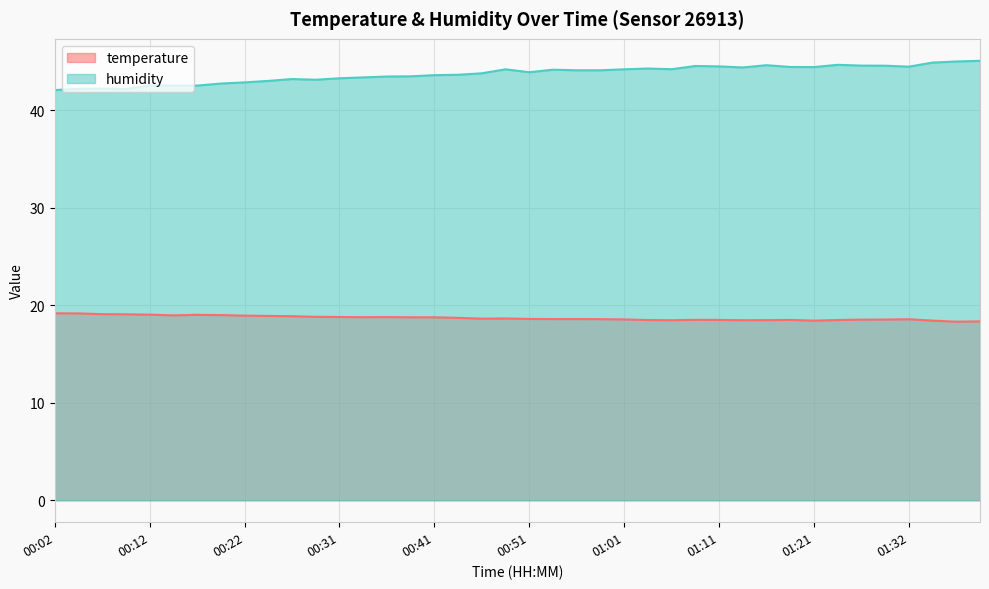

How many lines are shown in the chart?

2